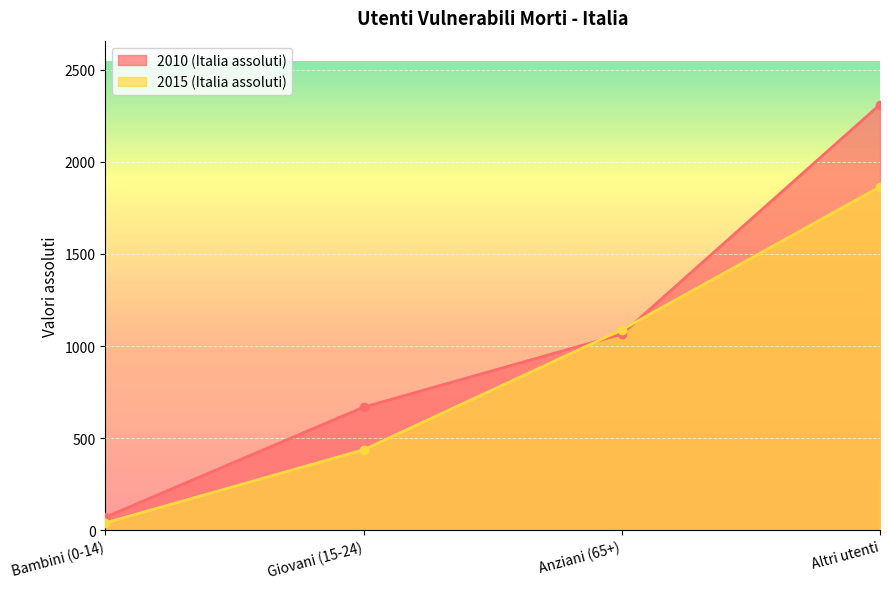

Is it true that 2015 (Italia assoluti) equals 65 at Bambini (0-14)?

False